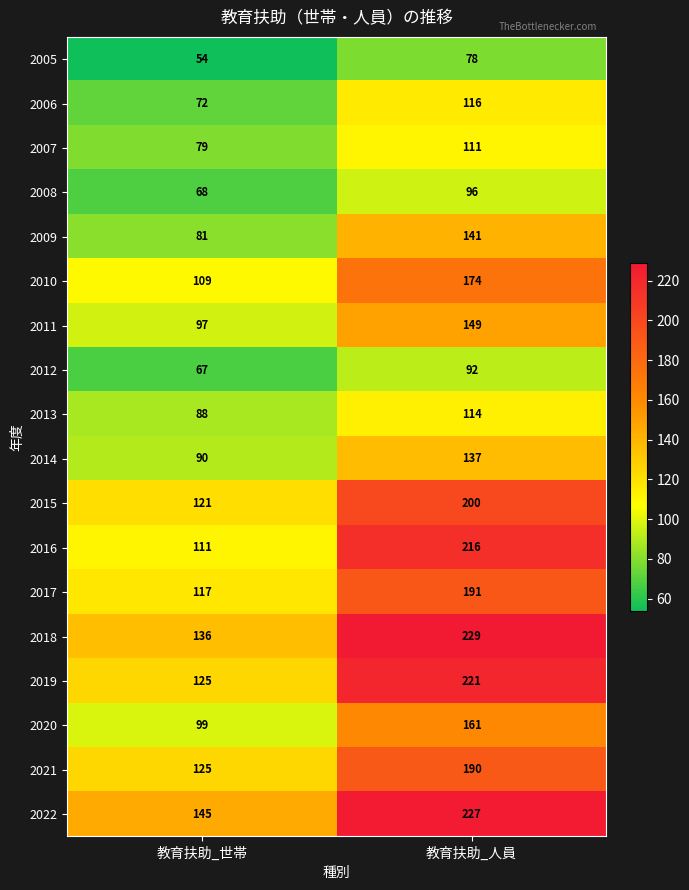

True or false: 2012 has a value of 64 at 教育扶助_人員.

False